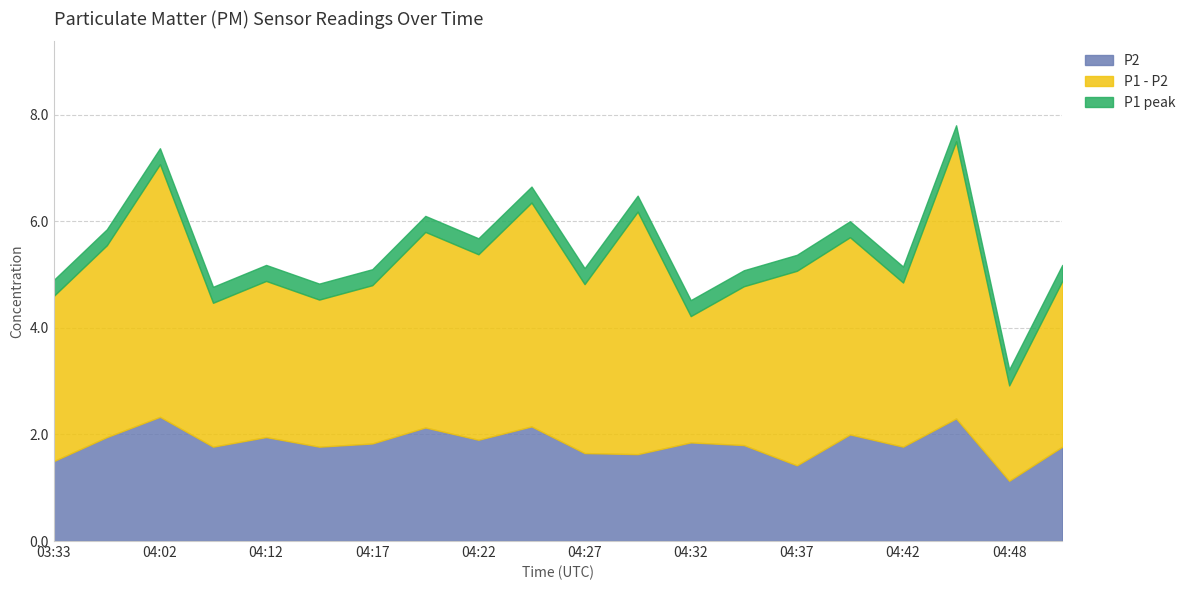

What position from the left is 04:48?

19